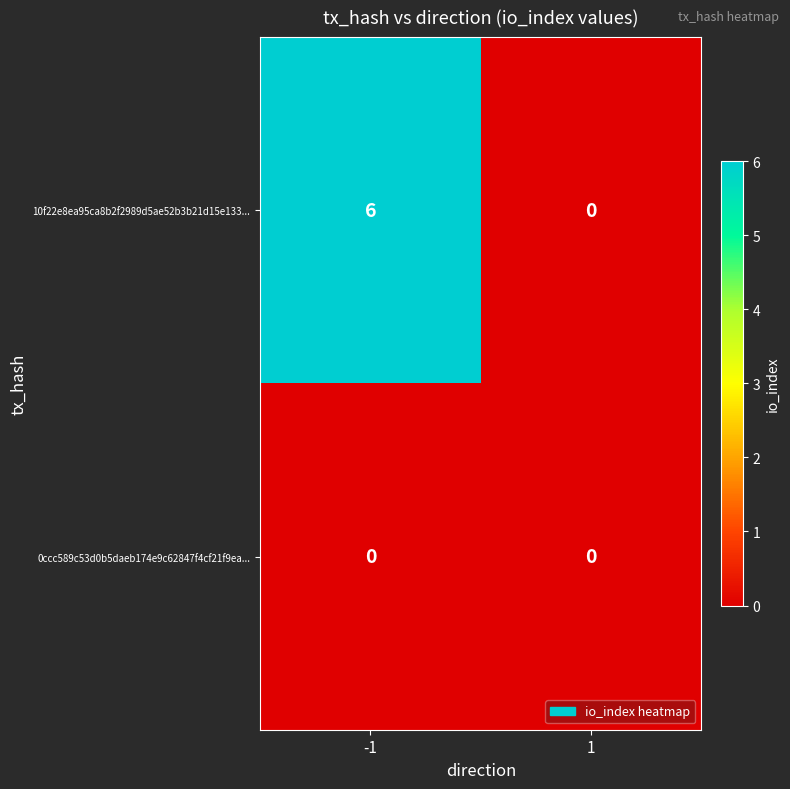

Reading left to right, transcribe all the data shown in this chart.

10f22e8ea95ca8b2f2989d5ae52b3b21d15e133...: -1=6	1=0
0ccc589c53d0b5daeb174e9c62847f4cf21f9ea...: -1=0	1=0